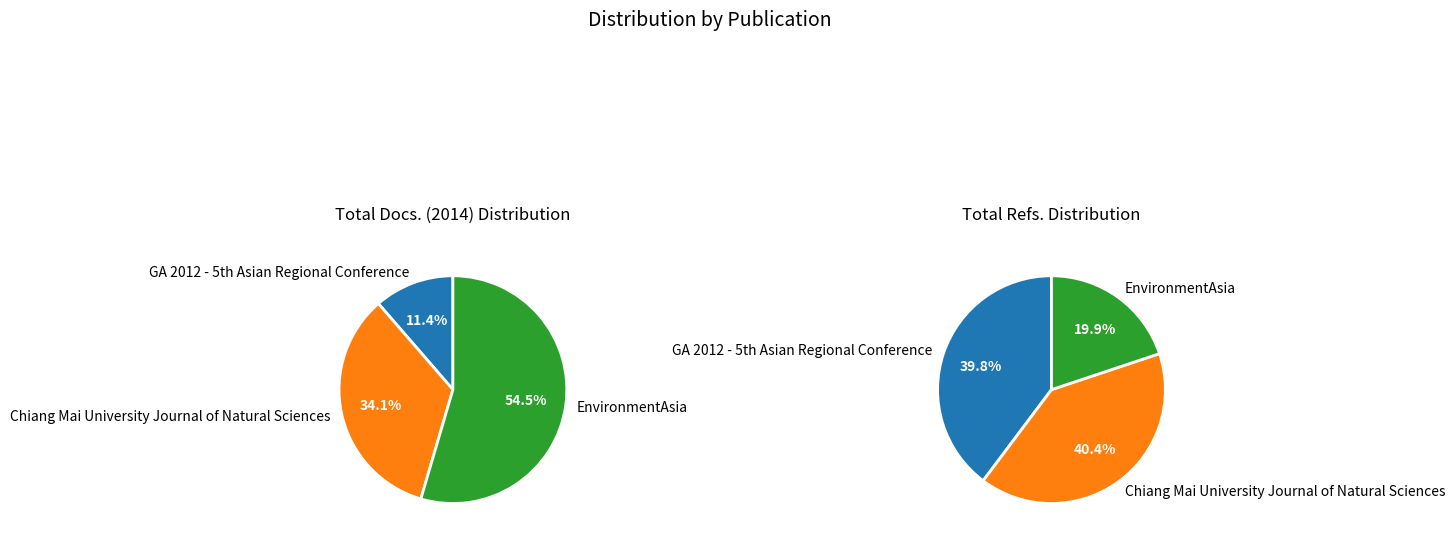

Which slice is the smallest?

GA 2012 - 5th Asian Regional Conference